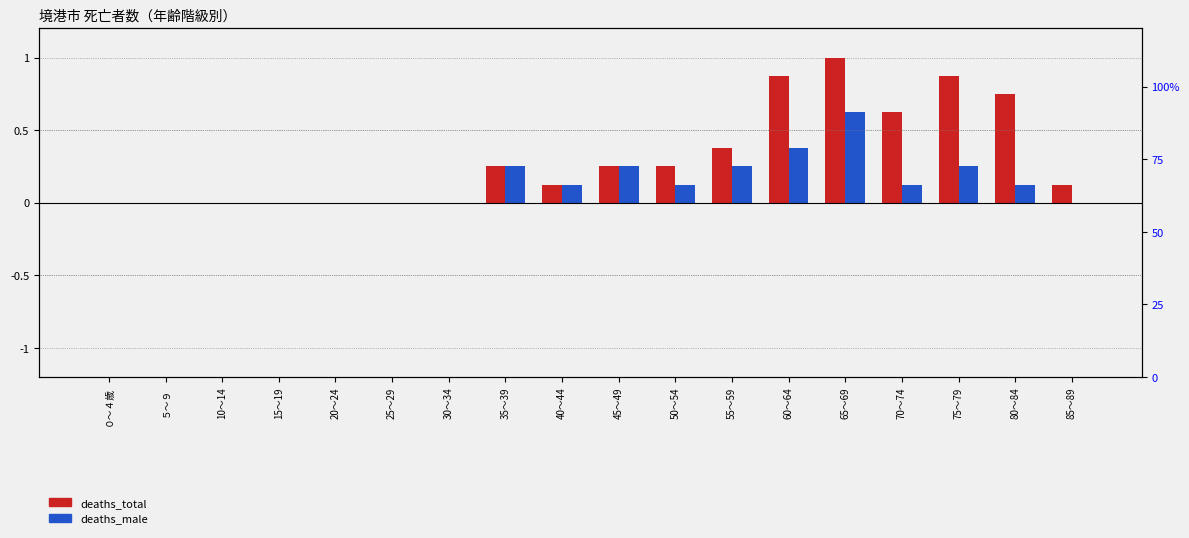

Count the number of data series in this chart.

2